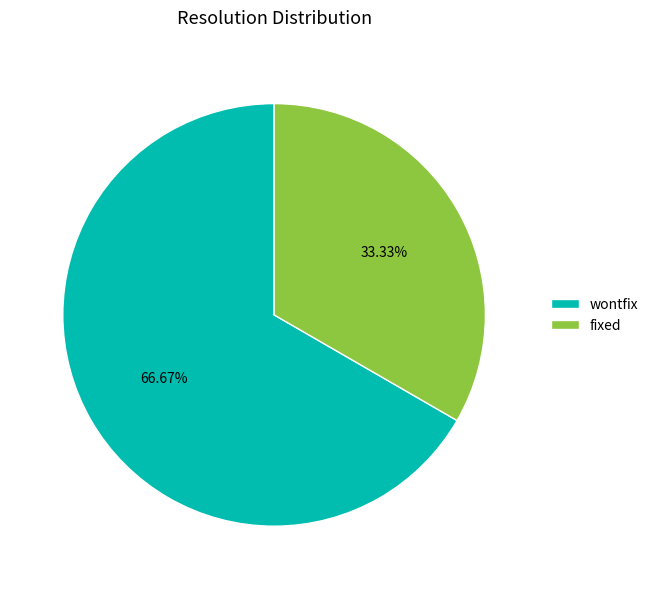

Do wontfix and fixed together represent more than half of the pie?

Yes